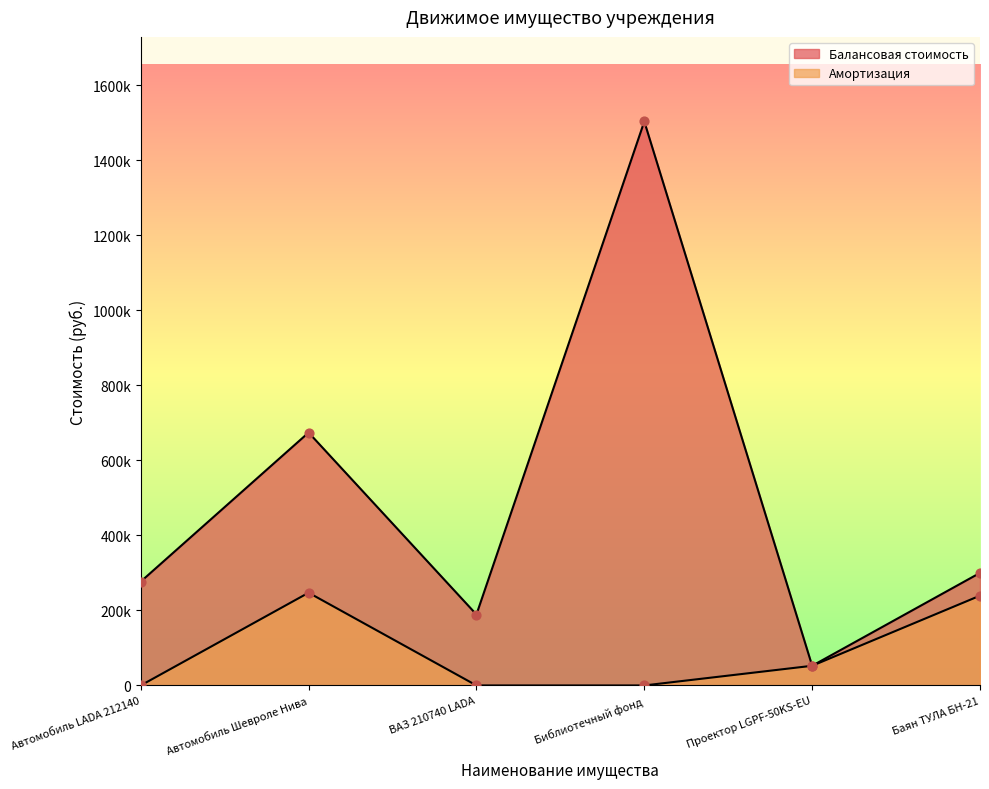

Which series reaches the maximum Y coordinate?

Балансовая стоимость